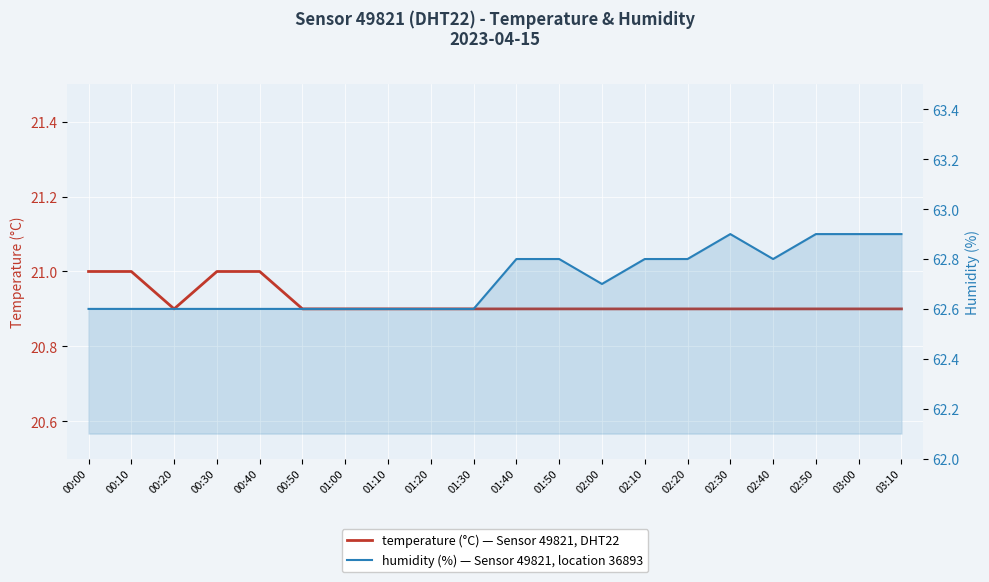

At how many categories does at least one series exceed 35?

20